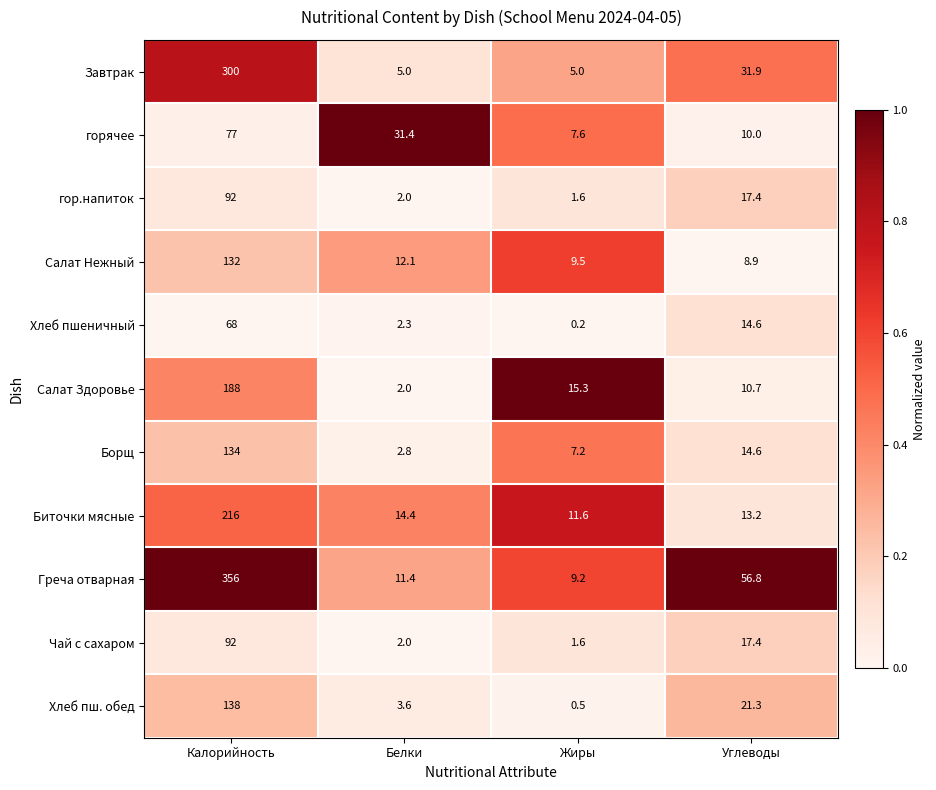

What is the spread (max minus min) of values at Калорийность?

288.0